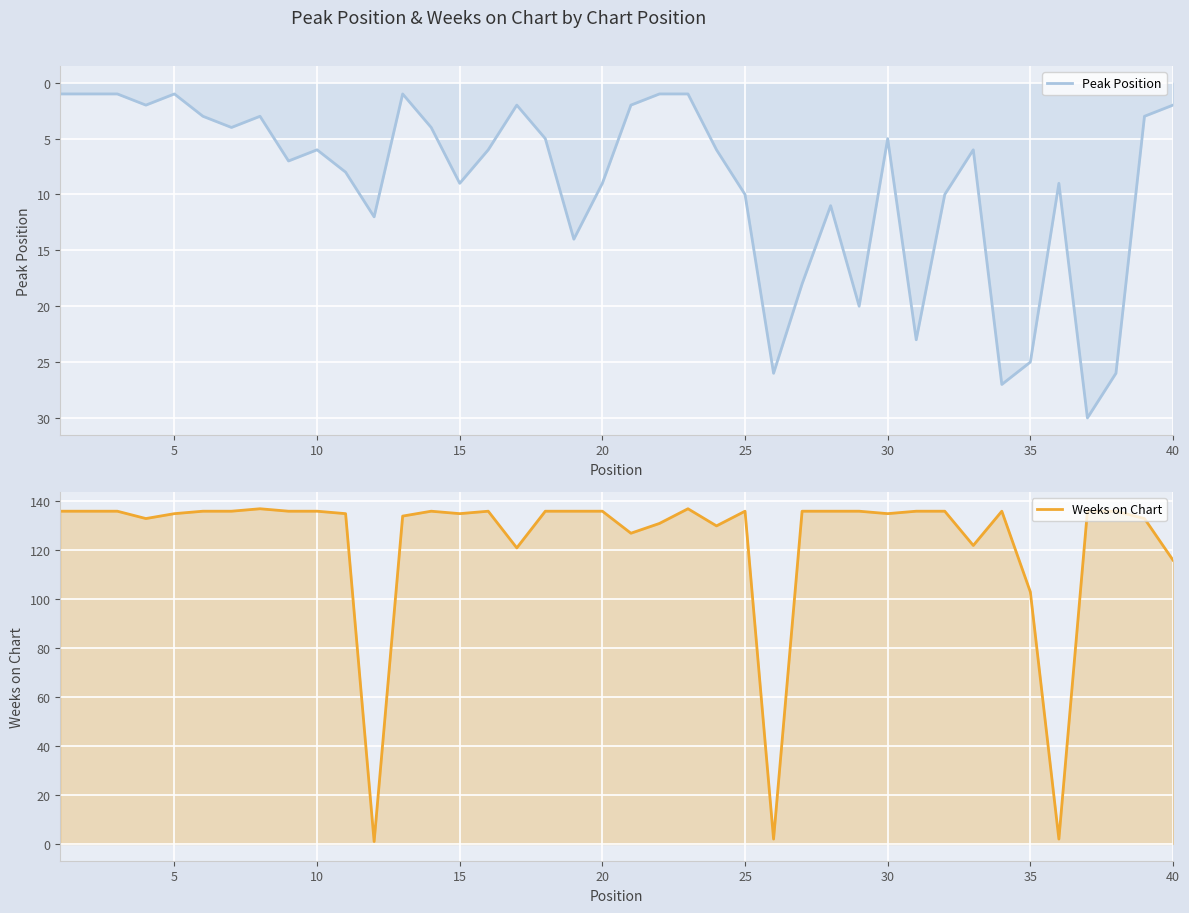

Which series has the widest spread of values?

Weeks on Chart